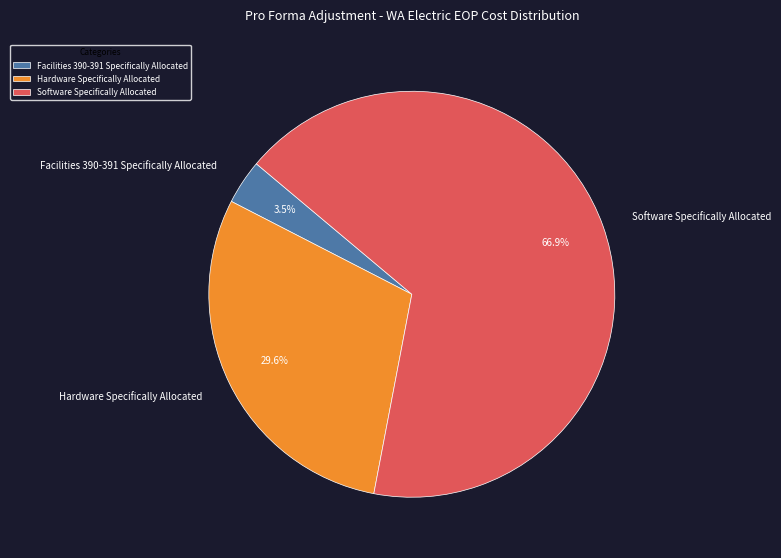

Between Facilities 390-391 Specifically Allocated and Hardware Specifically Allocated, which is larger?

Hardware Specifically Allocated